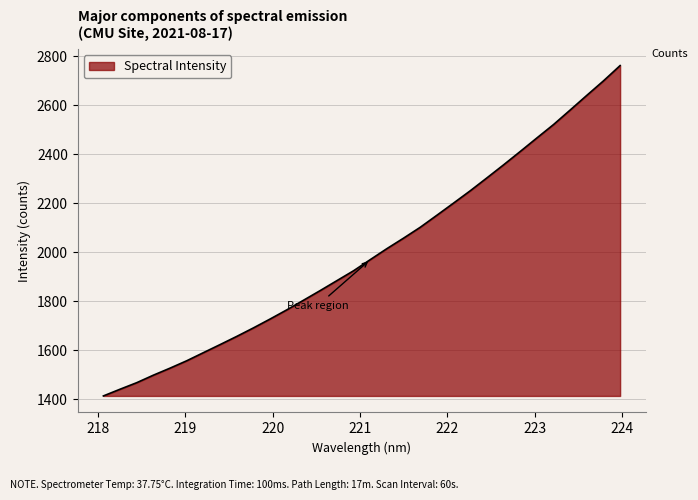

How many values are below 1969?

16